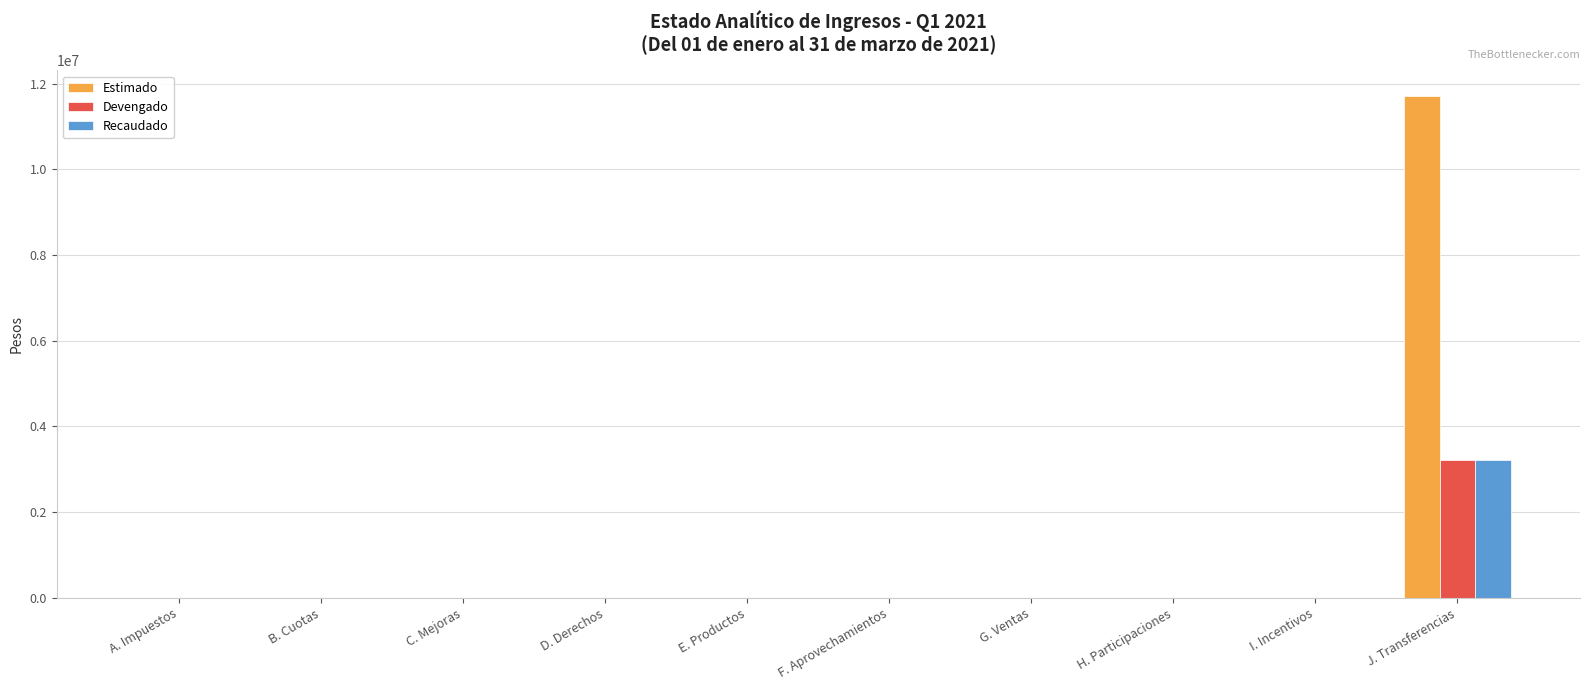

Which series has the largest range (max minus min)?

Estimado